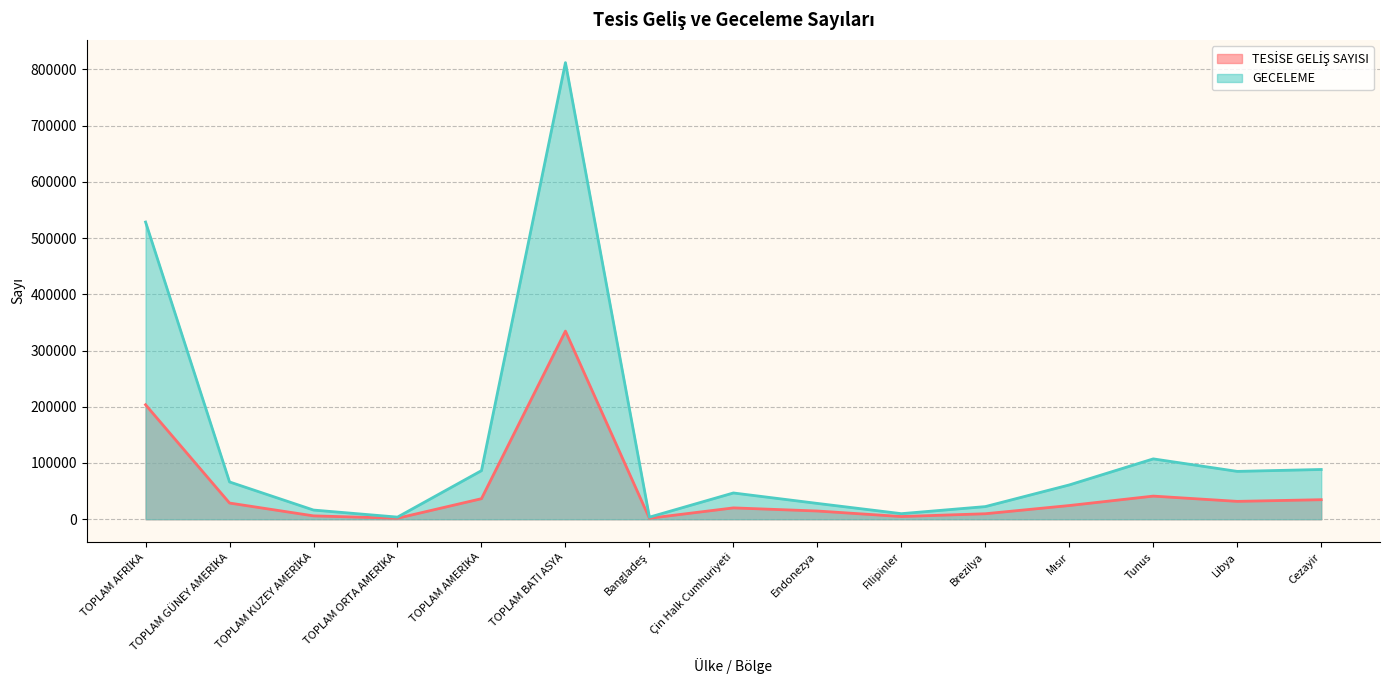

At which category is the sum across all series the highest?

TOPLAM BATI ASYA